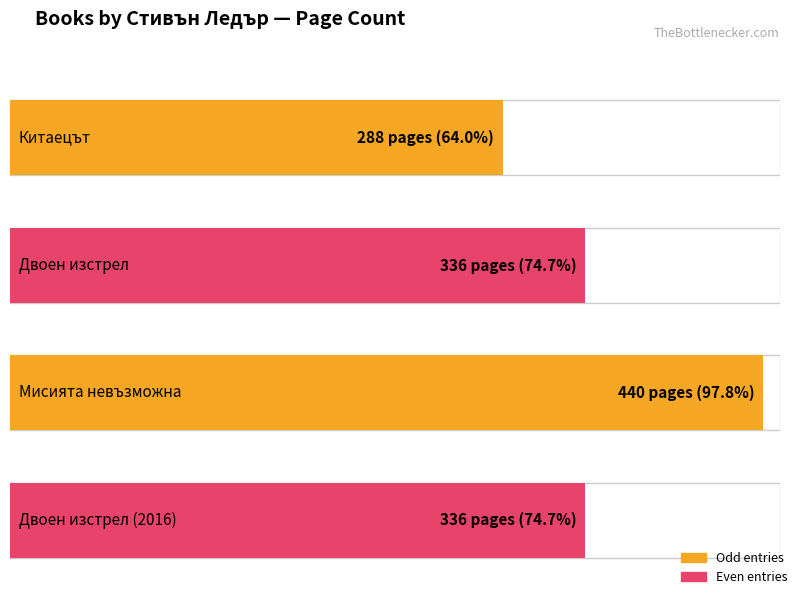

Is it true that the value at Двоен изстрел is 336?

True